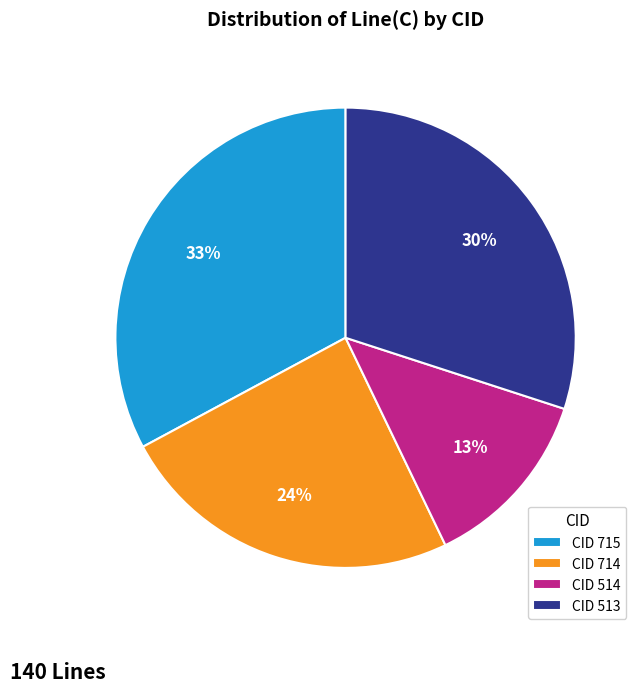

Which category has the smallest portion of the pie?

CID 514